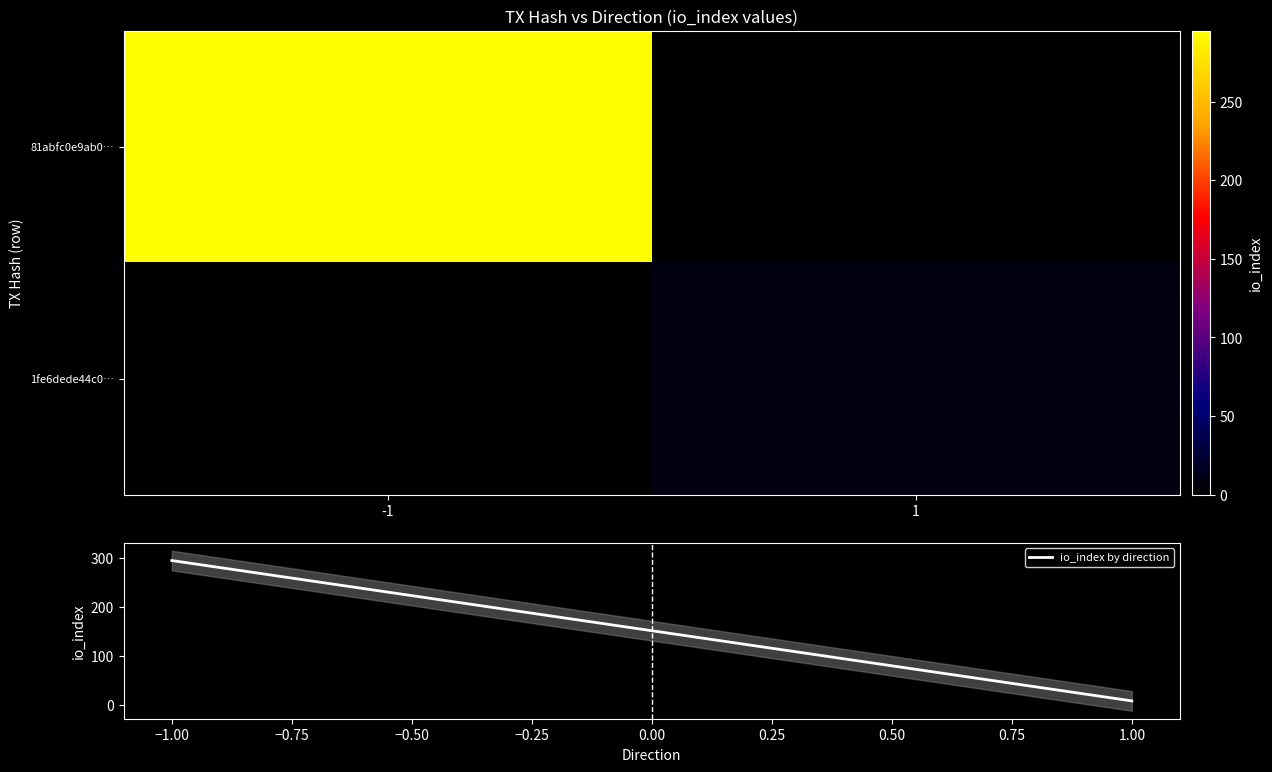

What is the difference between the maximum and minimum values in the io_index by direction series?

286